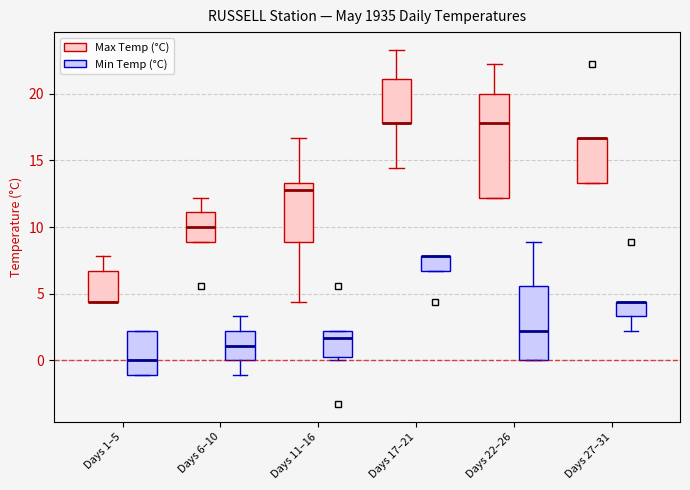

Where does the lower whisker of the box for Days 27–31 (Min Temp (°C)) end on the y-axis? The values are not printed on the chart, so give them approximately, as read against the axis.

2.0